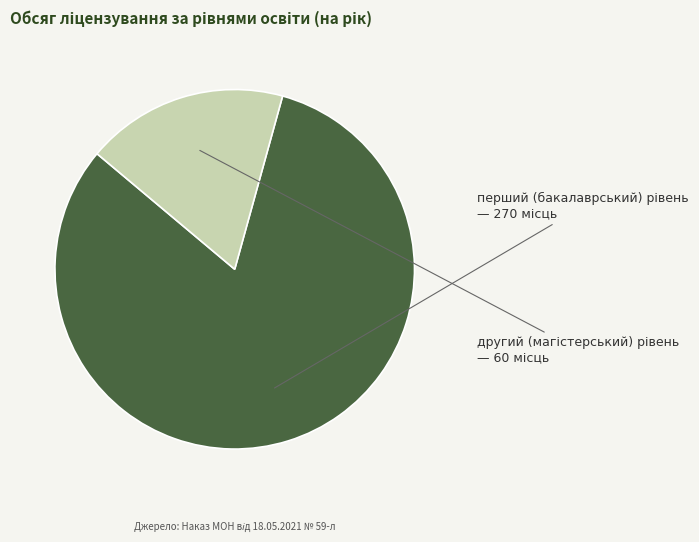

Does any single category account for the majority?

Yes